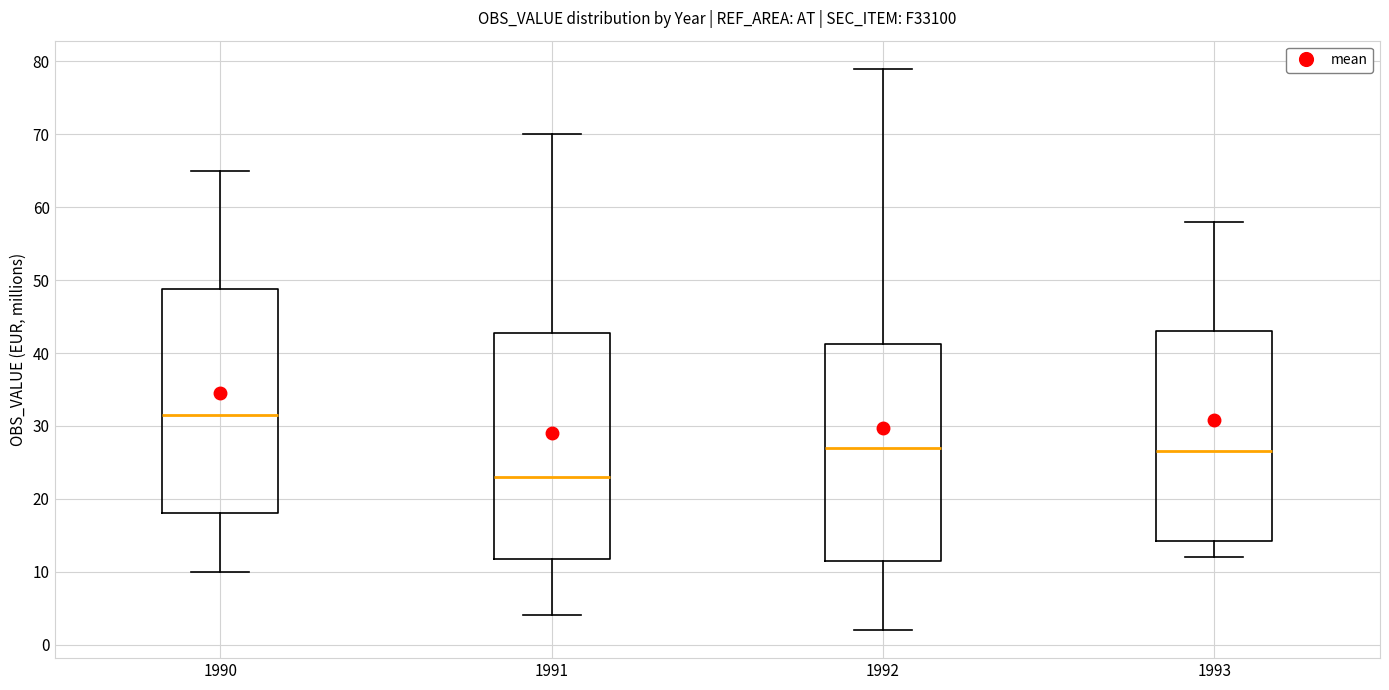

Where does the upper whisker of the box at x = 1992 end on the y-axis? The values are not printed on the chart, so give them approximately, as read against the axis.

79